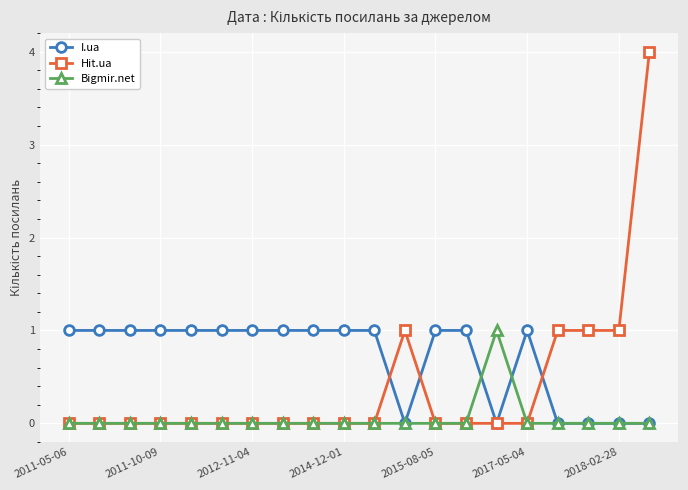

What is the difference between the second highest and second lowest values in the I.ua series?

1